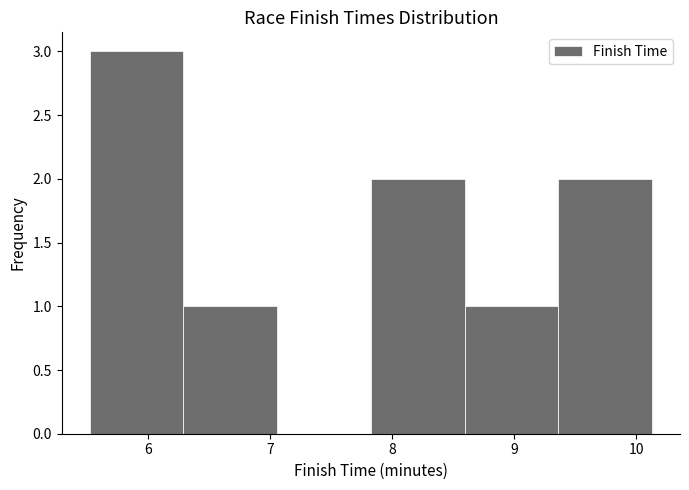

Over which range of the x-axis is the bar tallest?

5.5 to 6.3